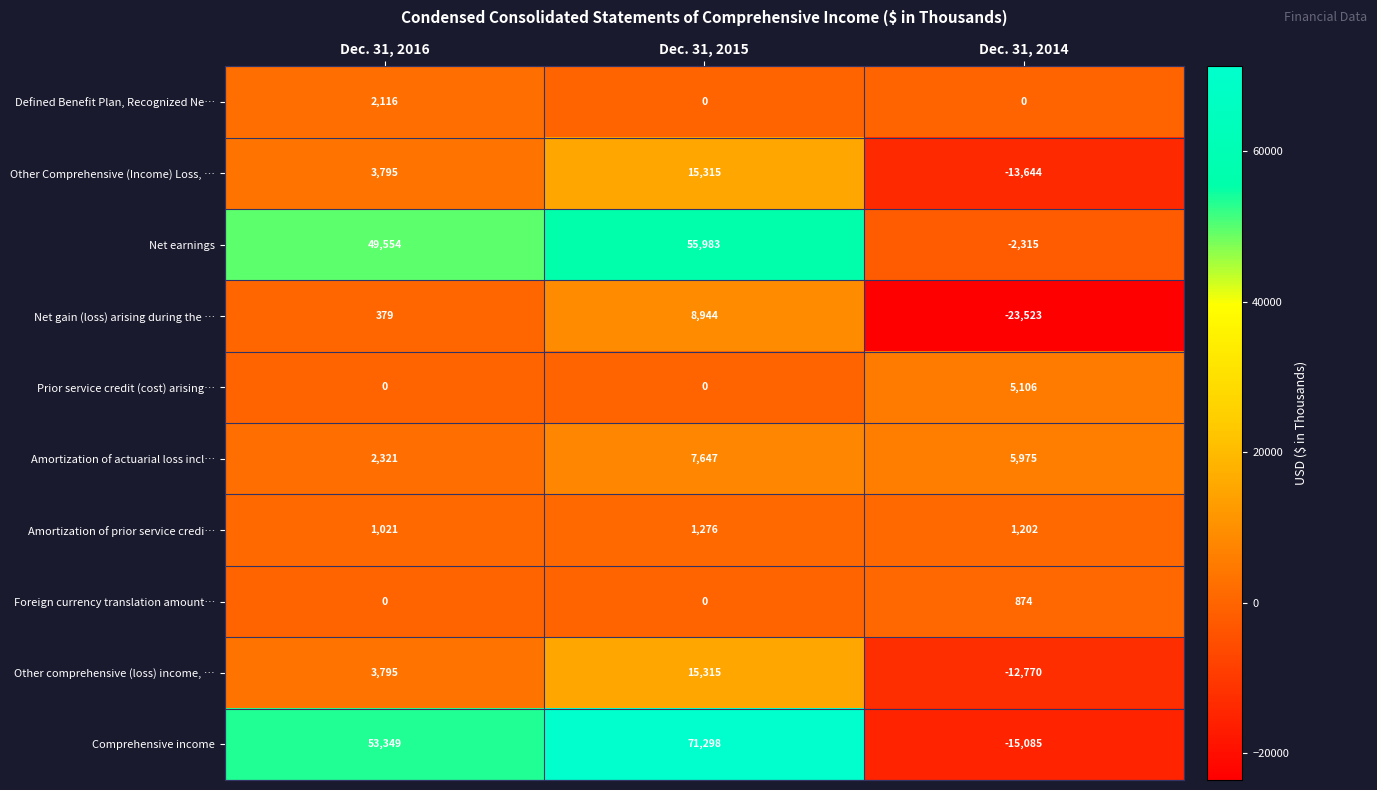

Reading right to left, transcribe all the data shown in this chart.

Defined Benefit Plan, Recognized Ne…: 0	0	2116
Other Comprehensive (Income) Loss, …: -13644	15315	3795
Net earnings: -2315	55983	49554
Net gain (loss) arising during the …: -23523	8944	379
Prior service credit (cost) arising…: 5106	0	0
Amortization of actuarial loss incl…: 5975	7647	2321
Amortization of prior service credi…: 1202	1276	1021
Foreign currency translation amount…: 874	0	0
Other comprehensive (loss) income, …: -12770	15315	3795
Comprehensive income: -15085	71298	53349